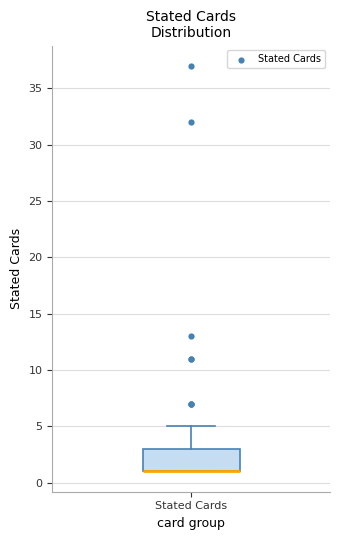

Where is the lower edge of the box for Stated Cards on the y-axis? The values are not printed on the chart, so give them approximately, as read against the axis.

1